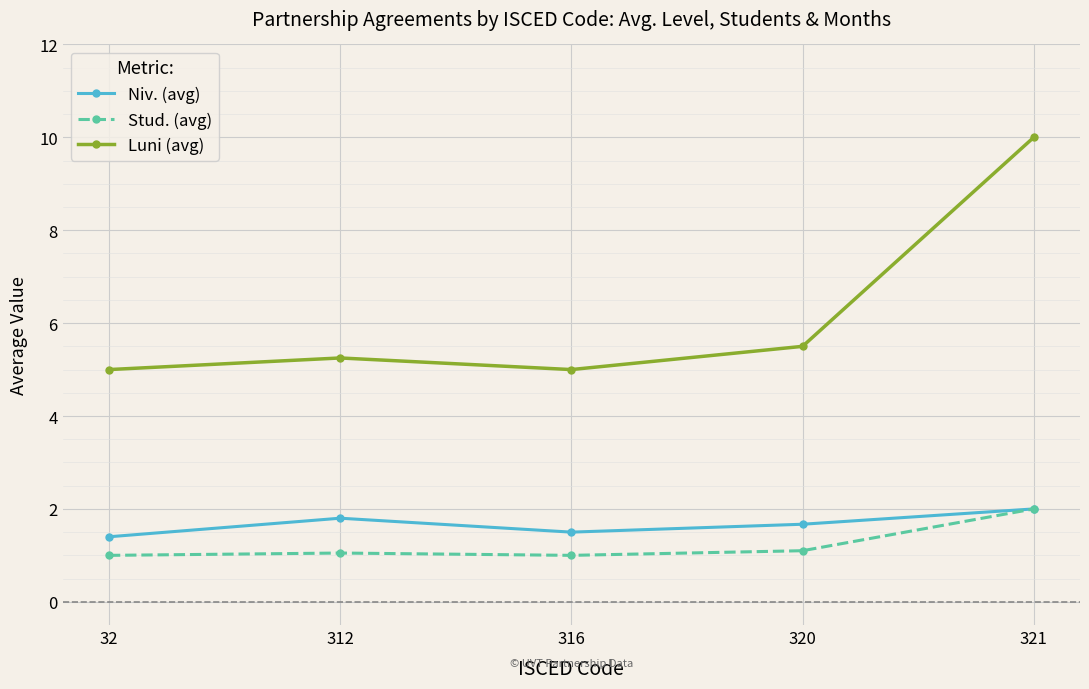

Which category has the highest value in the Luni (avg) series?

321